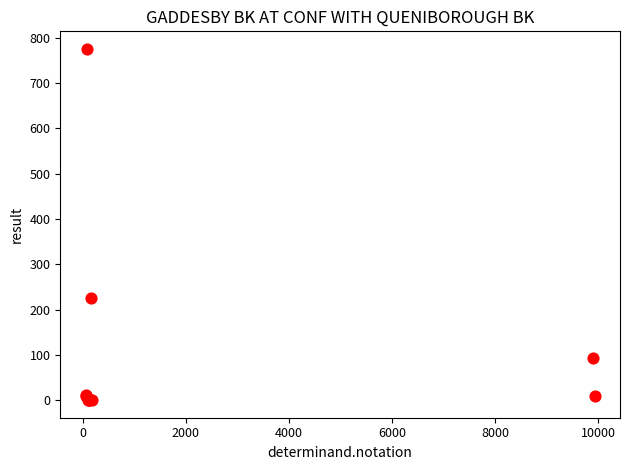

What Y value in the scatter plot is closest to 387?

225.0